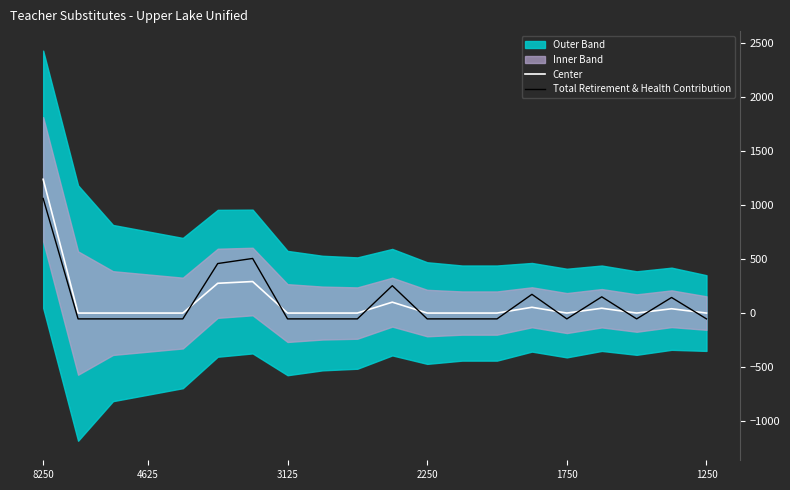

True or false: Total Retirement & Health Contribution and Center cross at least once.

True